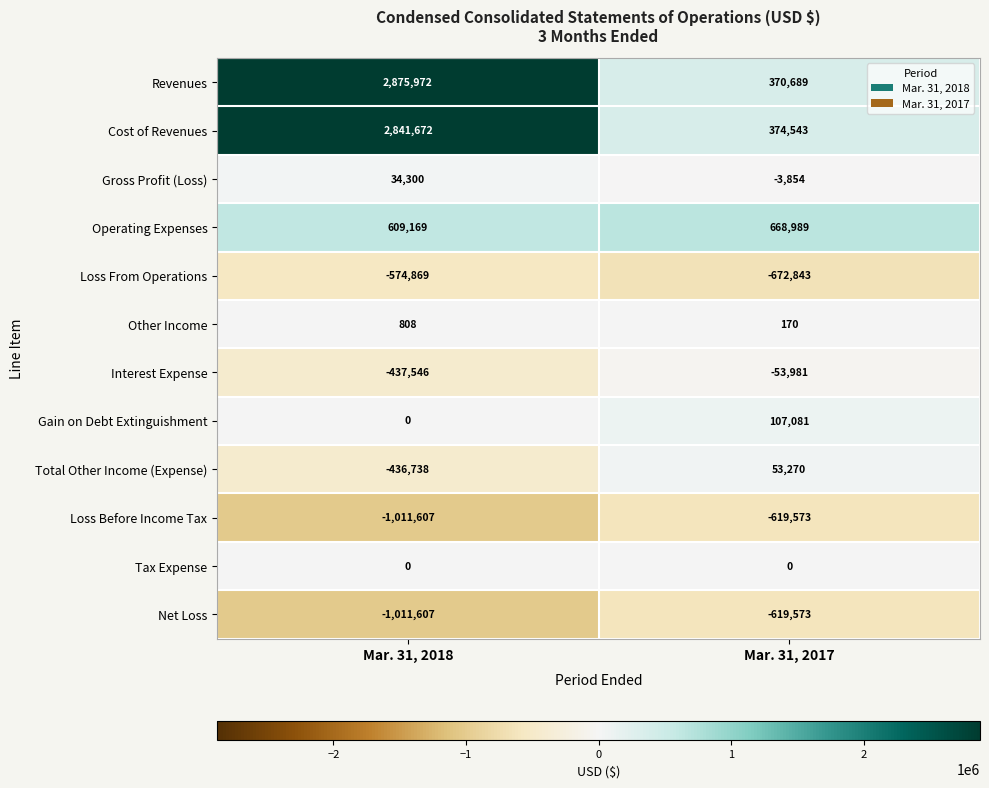

At how many categories does at least one series exceed 2858571?

1